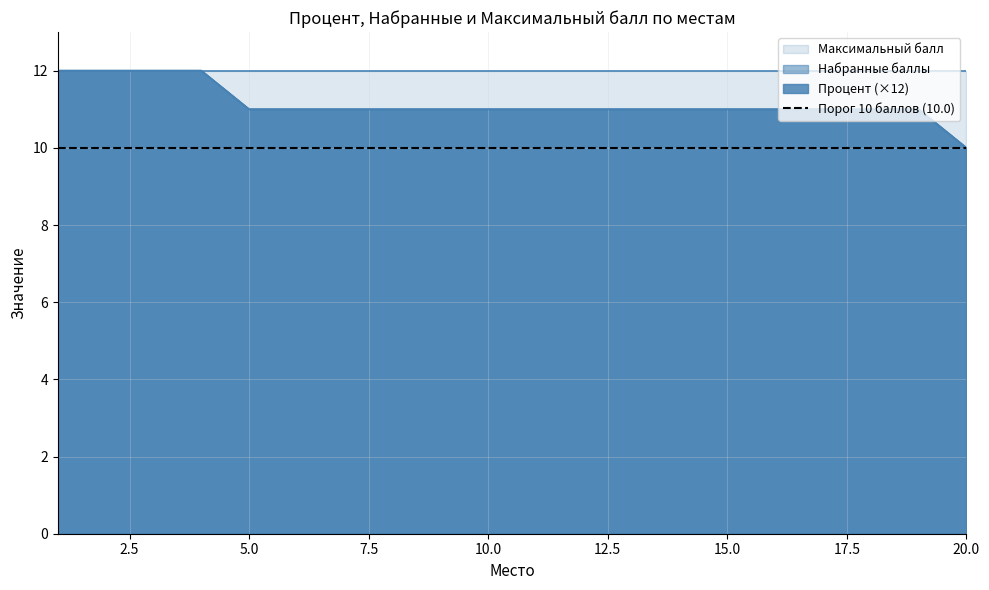

At how many categories does at least one series exceed 11?

19